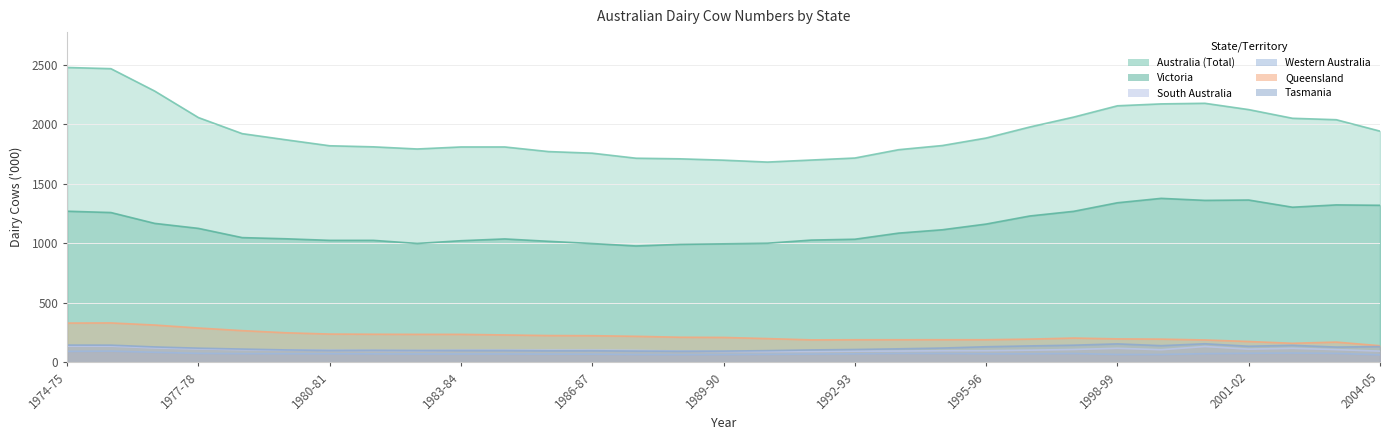

Which series has the largest total across all categories?

Australia (Total)